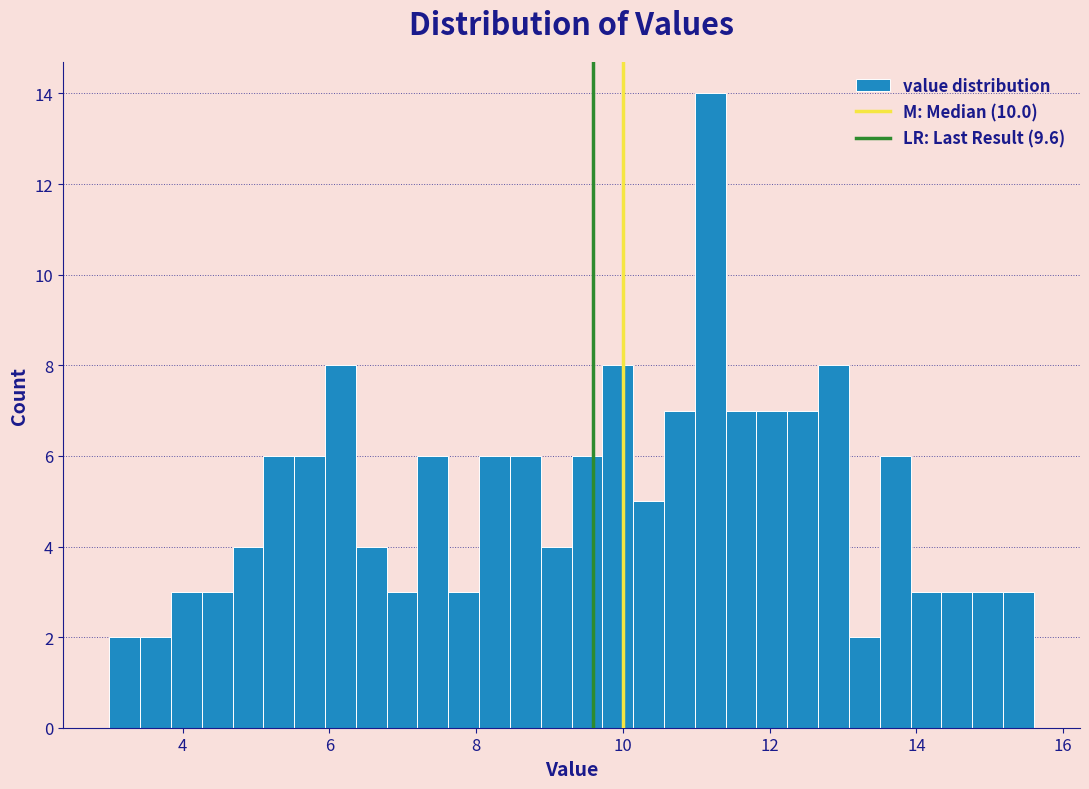

Around what value on the x-axis is the tallest bar? Give the approximate position of its centre, as read against the axis.

11.2